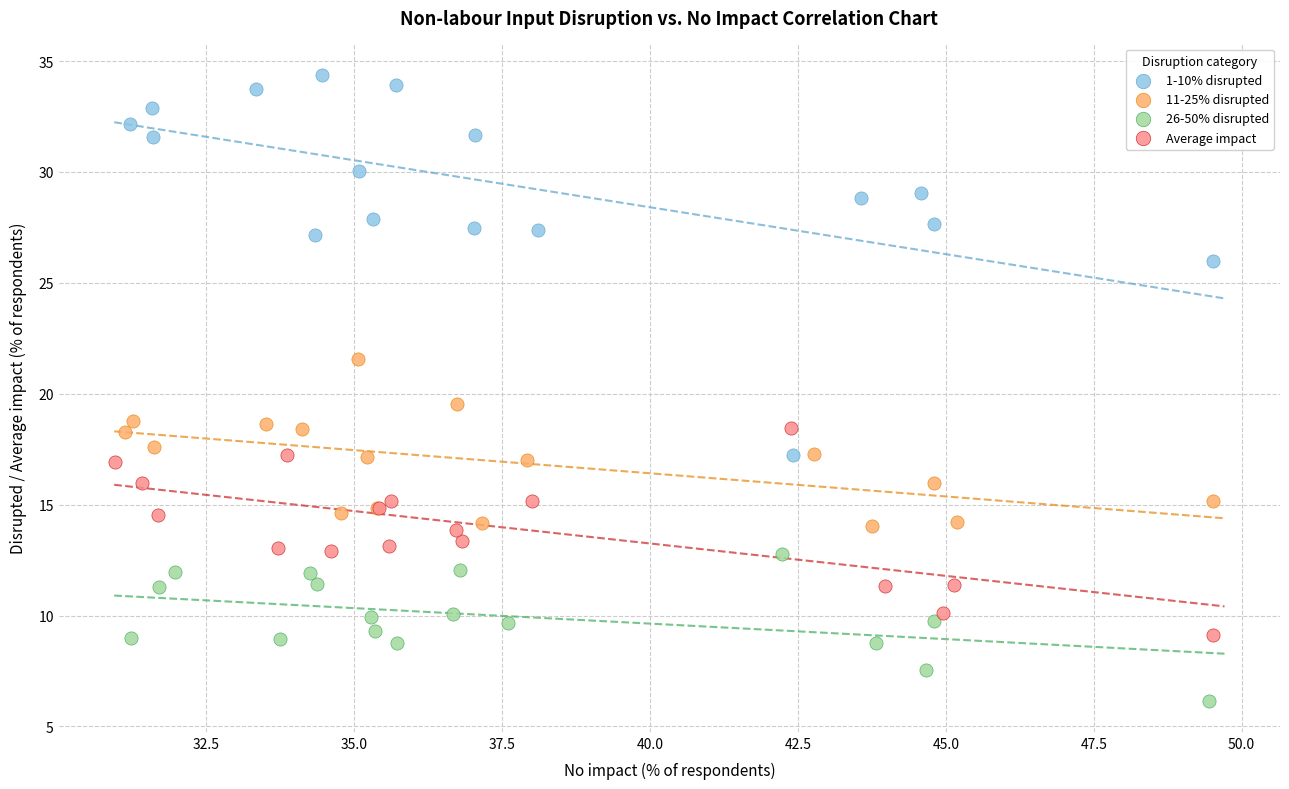

Which series reaches the maximum Y coordinate?

1-10% disrupted